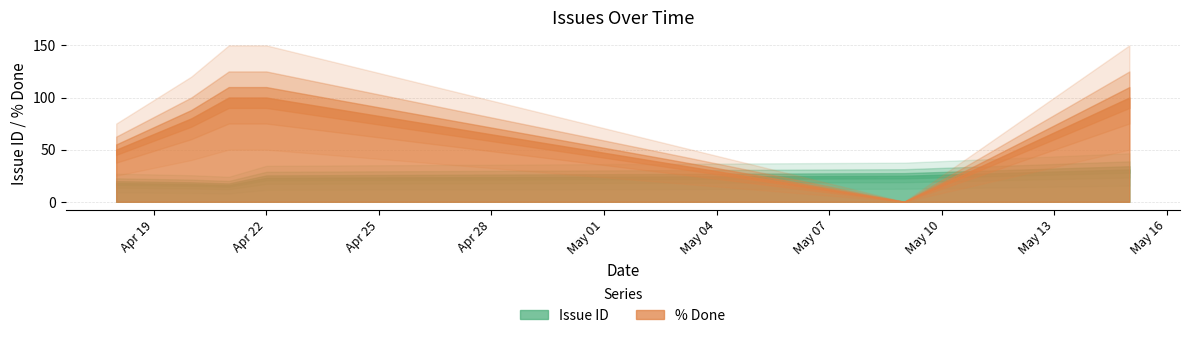

At which category is the sum across all series the highest?

2008-05-15